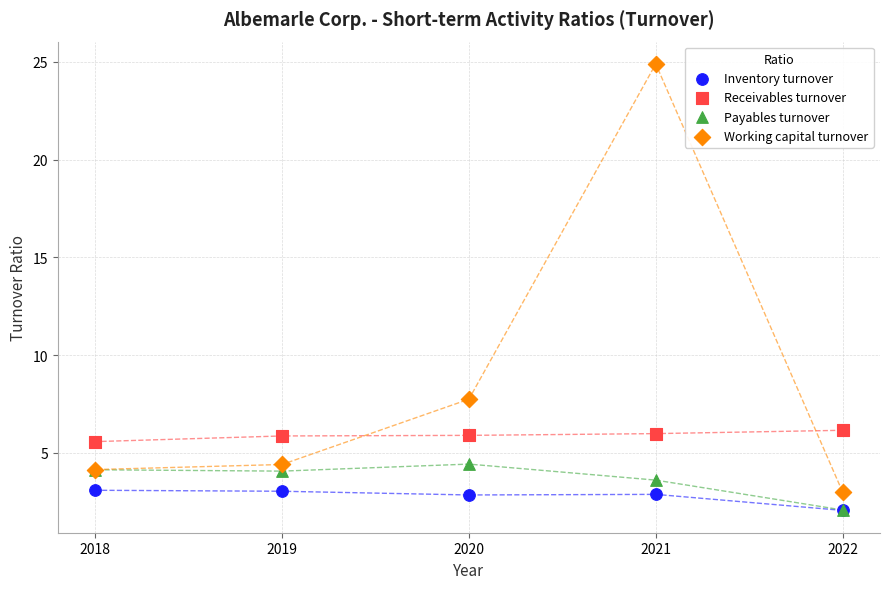

Which series has the widest spread of Y values?

Working capital turnover